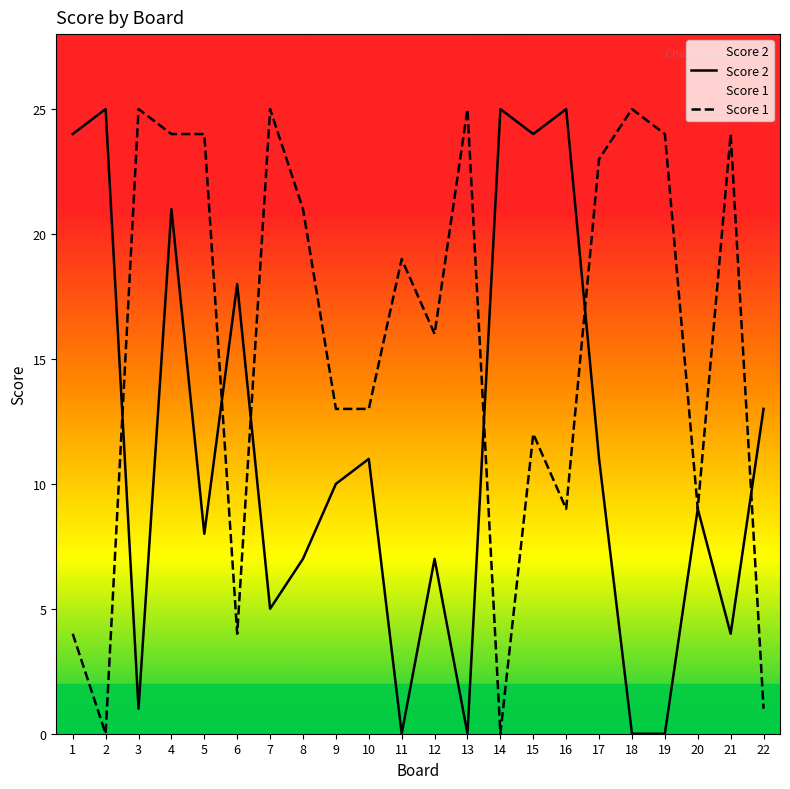

In Score 1, how many points are higher than both neighbors (excluding endpoints)?

7